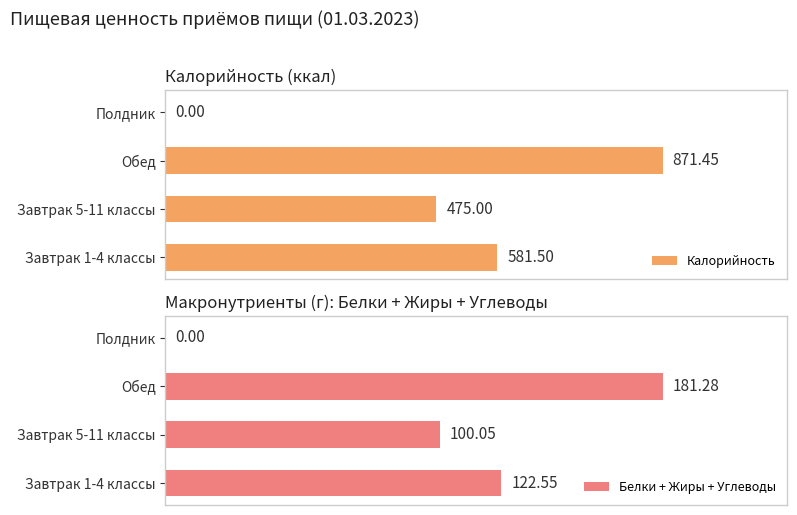

What is the highest value of the Белки + Жиры + Углеводы series?

181.3